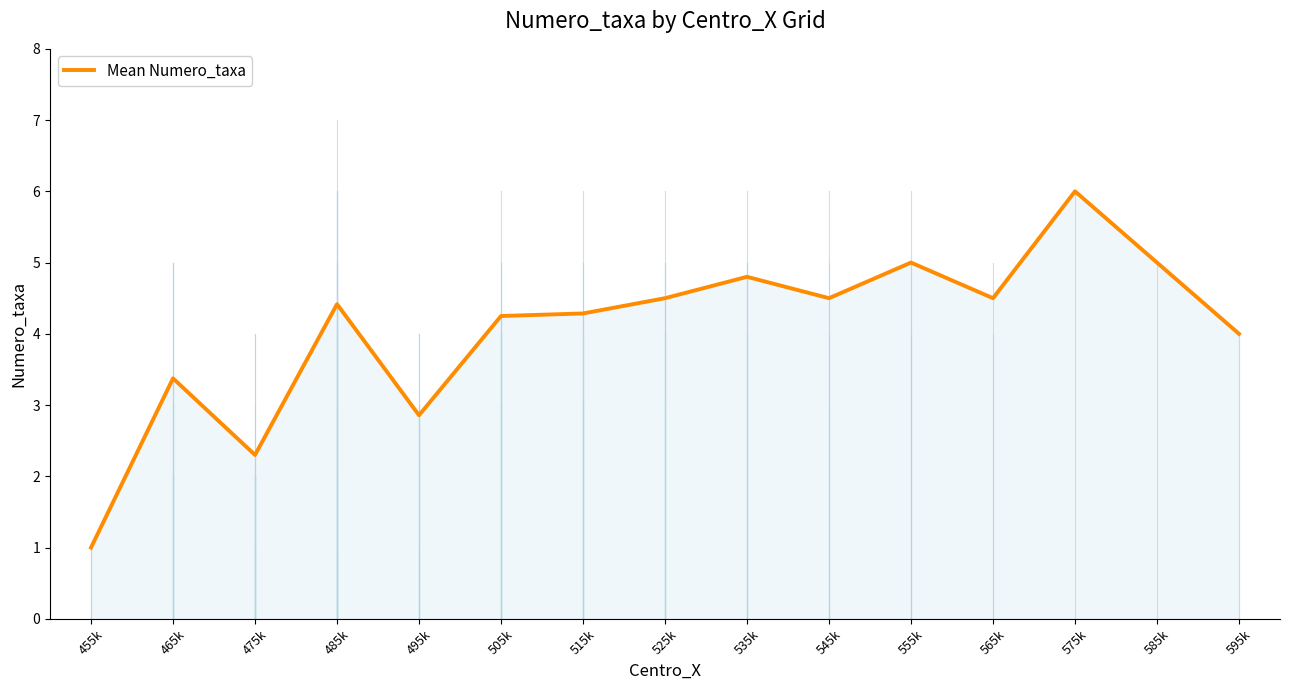

The chart shows a value of 7.1 at 585k. True or false?

False